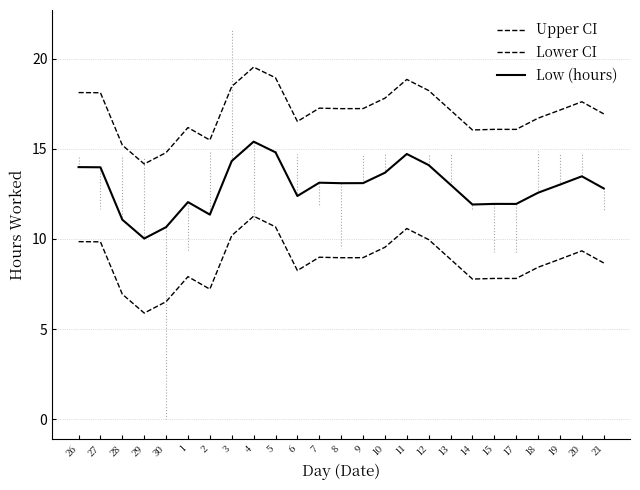

Is it true that Upper CI equals 9.0 at 8?

False